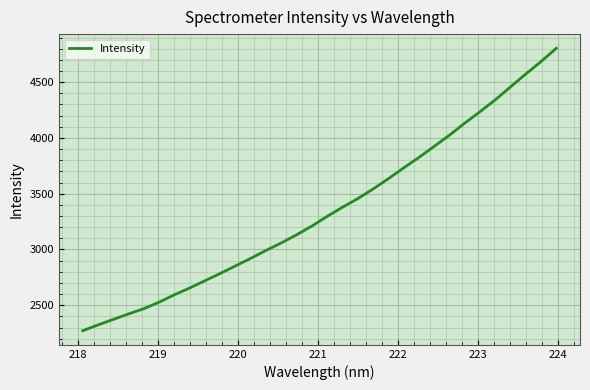

True or false: the data has more than 0 interior local peaks.

False